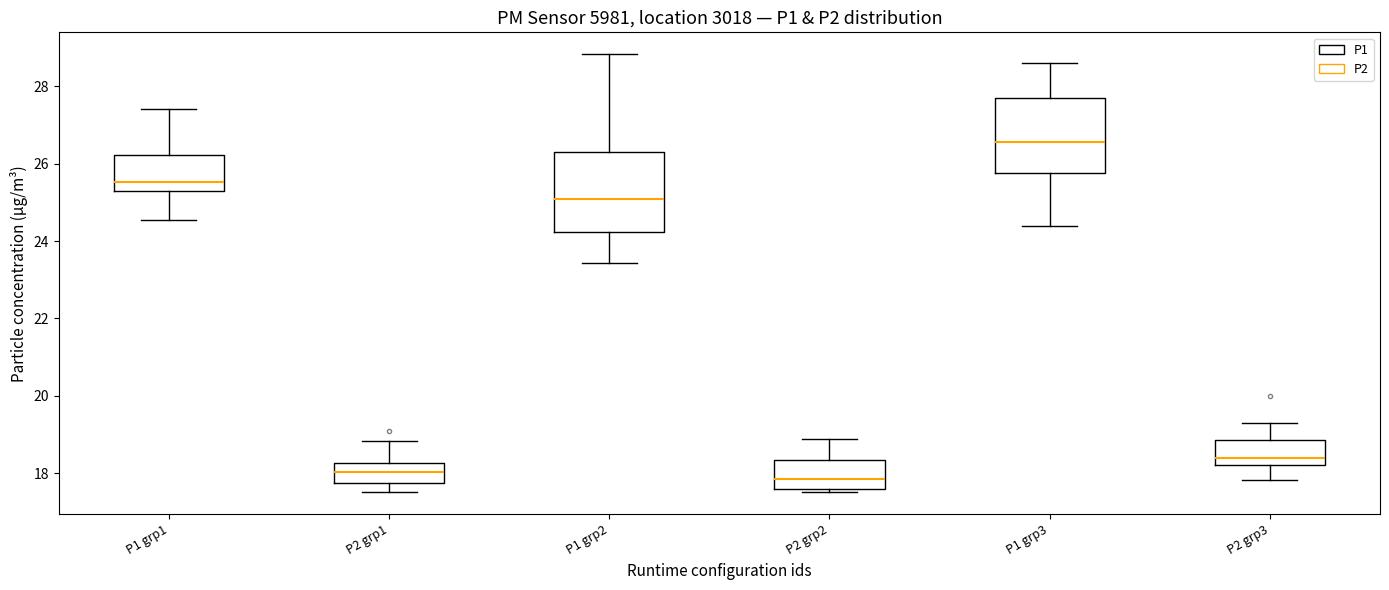

Reading left to right, transcribe this box plot: for each box, give where its median line is, the range the box spans, and where its two whiskers end, as read against the y-axis. The values are not printed on the chart, so give them approximately, as read against the axis.

P1 grp1: median 25.6, box 25.4 to 26.2, whiskers 24.6 to 27.4
P2 grp1: median 18.0, box 17.8 to 18.2, whiskers 17.6 to 18.8
P1 grp2: median 25.0, box 24.2 to 26.4, whiskers 23.4 to 28.8
P2 grp2: median 17.8, box 17.6 to 18.4, whiskers 17.6 (just below the box's lower edge) to 18.8
P1 grp3: median 26.6, box 25.8 to 27.8, whiskers 24.4 to 28.6
P2 grp3: median 18.4, box 18.2 to 18.8, whiskers 17.8 to 19.4